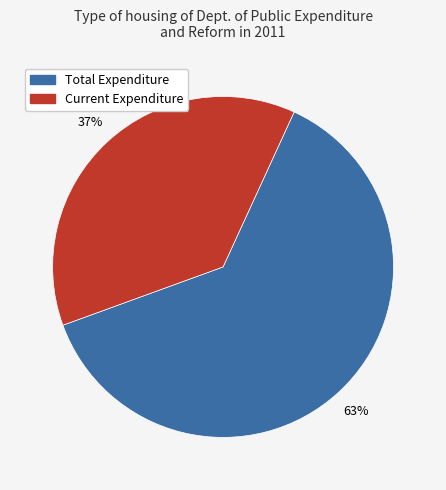

To the nearest percent, what is the average slice percentage?

50%